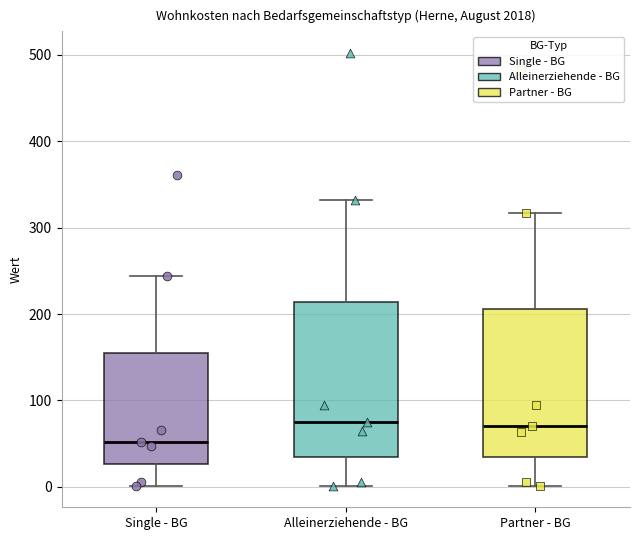

Where does the upper whisker of the box for Single - BG end on the y-axis? The values are not printed on the chart, so give them approximately, as read against the axis.

240